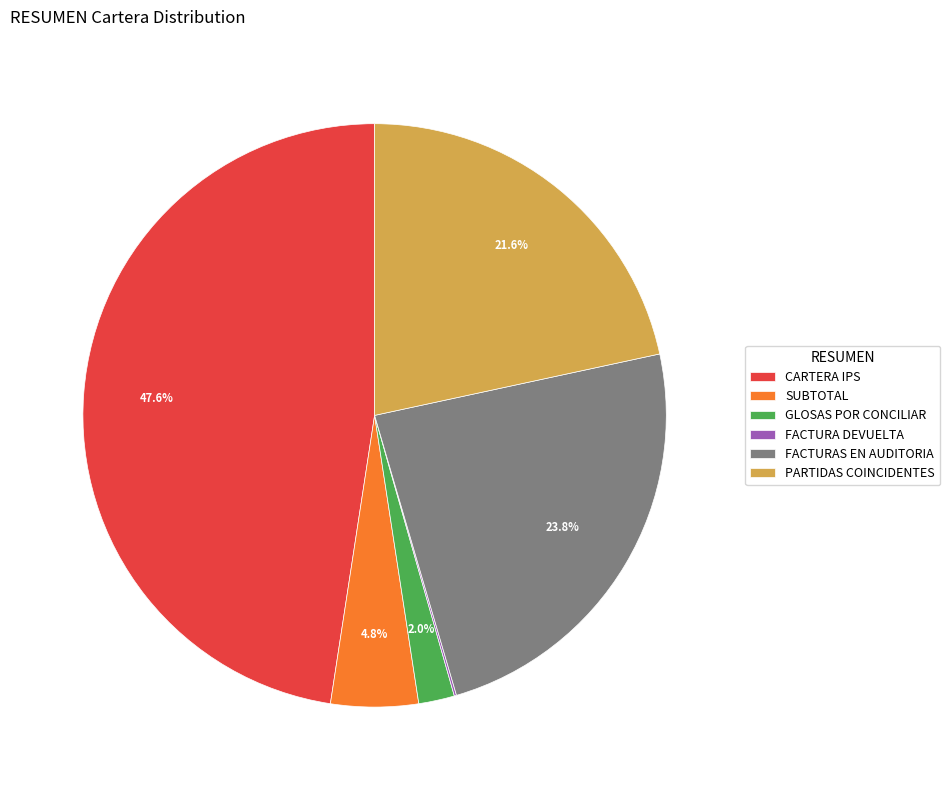

True or false: SUBTOTAL accounts for 5% of the total.

True